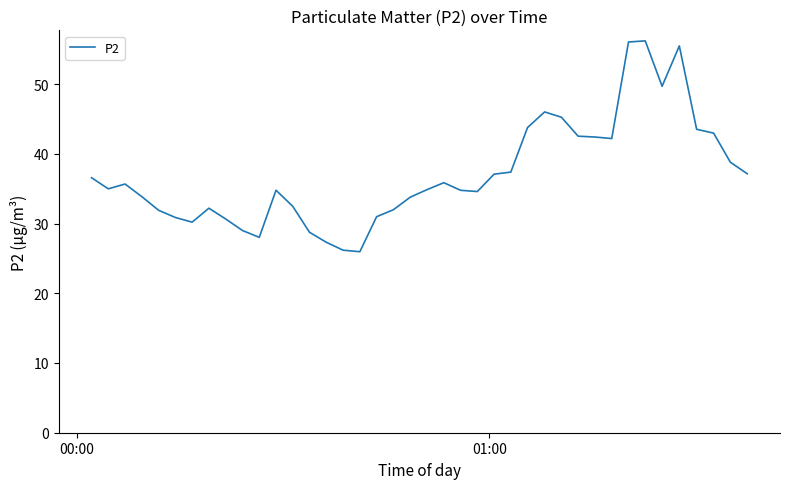

What is the difference between the maximum and second lowest values?

30.0